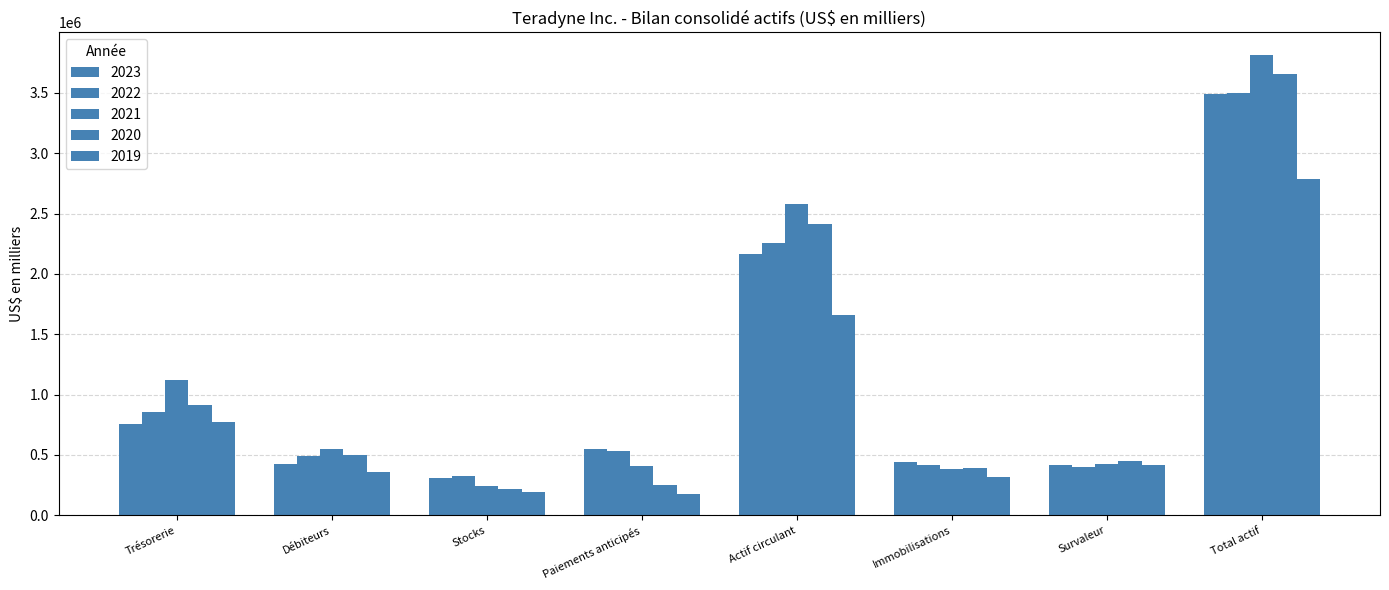

Rank the categories by 2022 value from highest to lowest.

Total actif, Actif circulant, Trésorerie, Paiements anticipés, Débiteurs, Immobilisations, Survaleur, Stocks